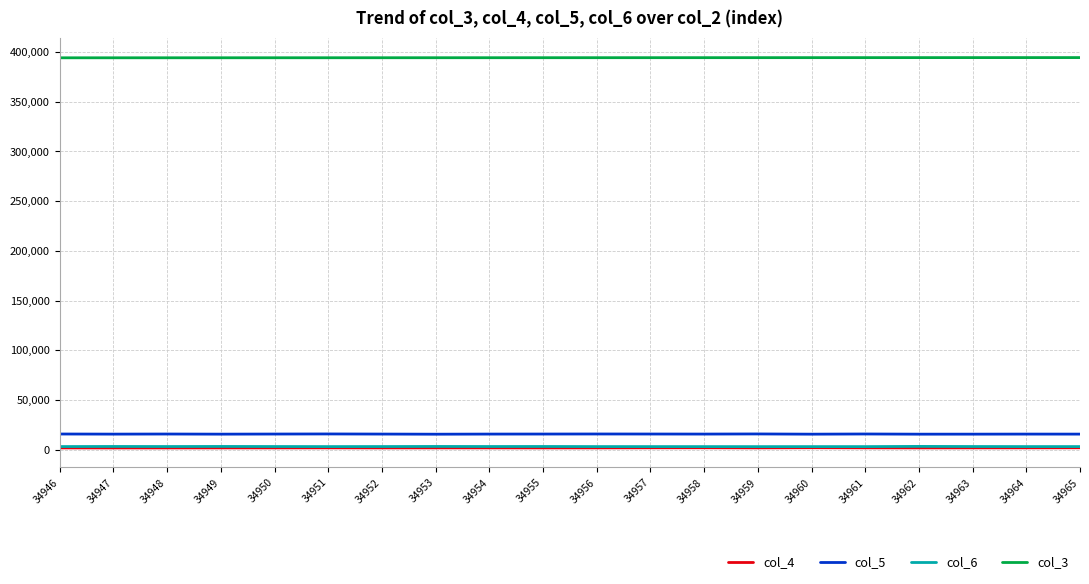

True or false: col_3 and col_4 cross at least once.

False